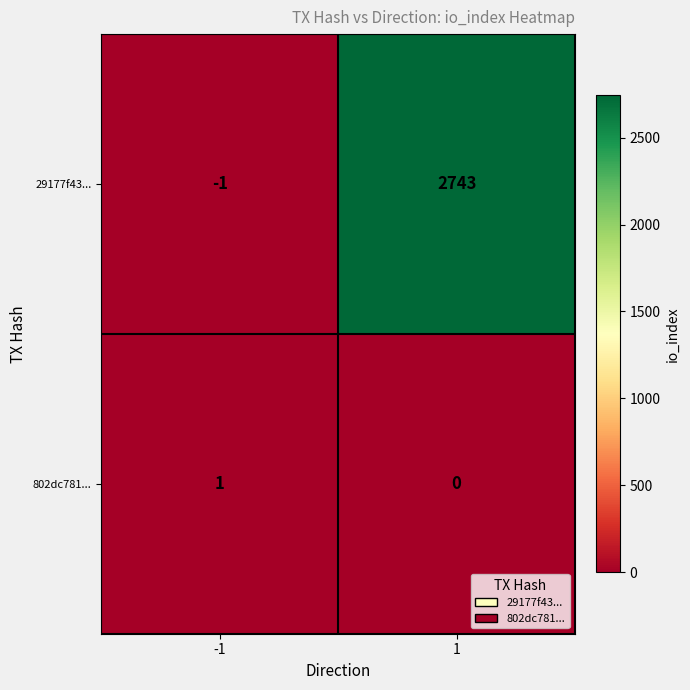

The value of 29177f43... at 1 is 1042. True or false?

False